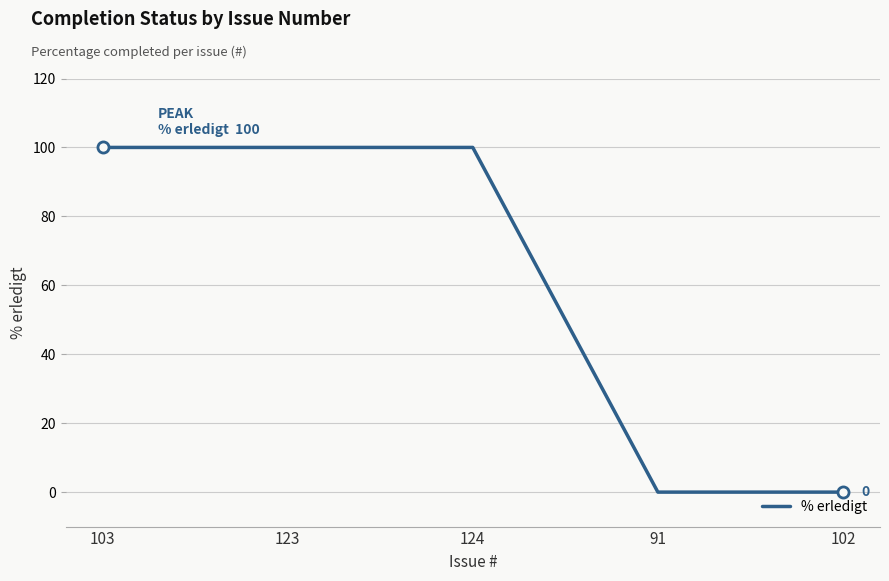

What position from the right is 124?

3